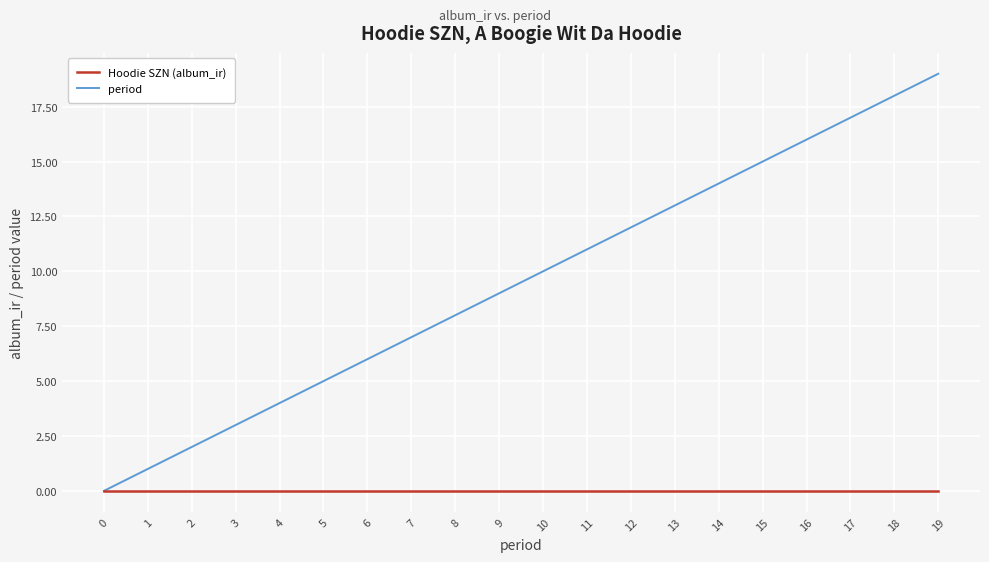

Which series has the largest range (max minus min)?

period